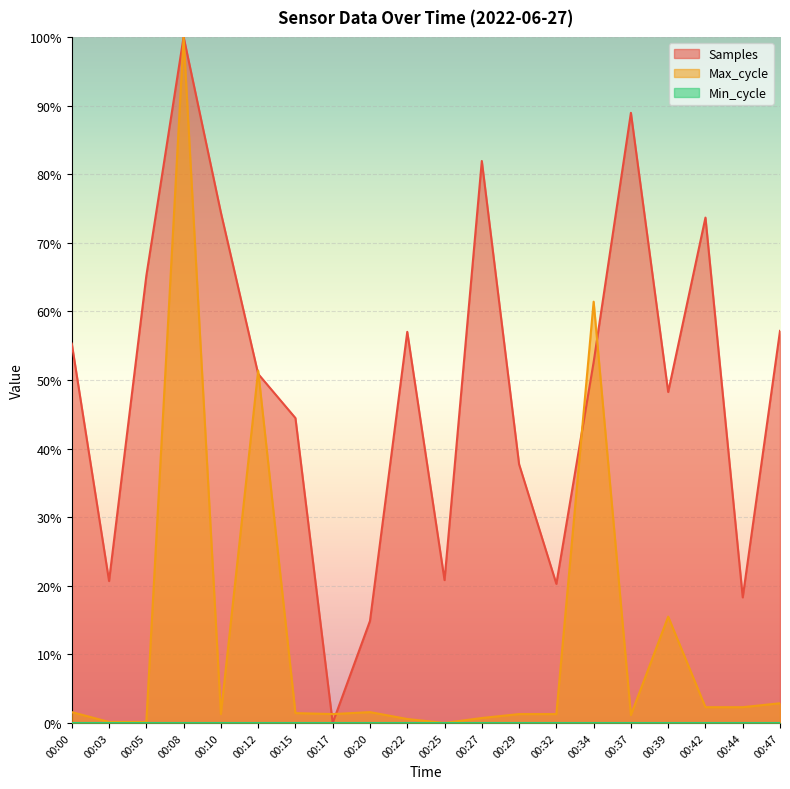

The value of Max_cycle at 00:10 is 0.0. True or false?

False